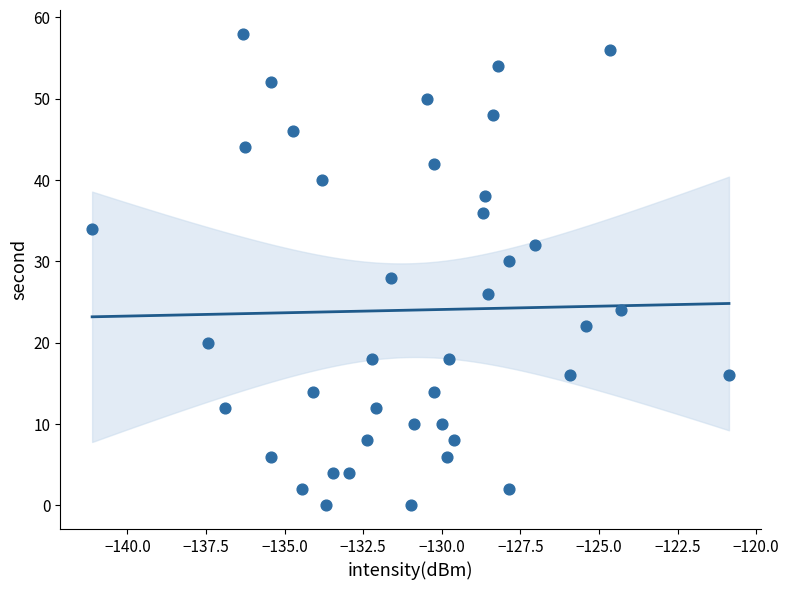

What is the range of Y values (max minus min)?

58